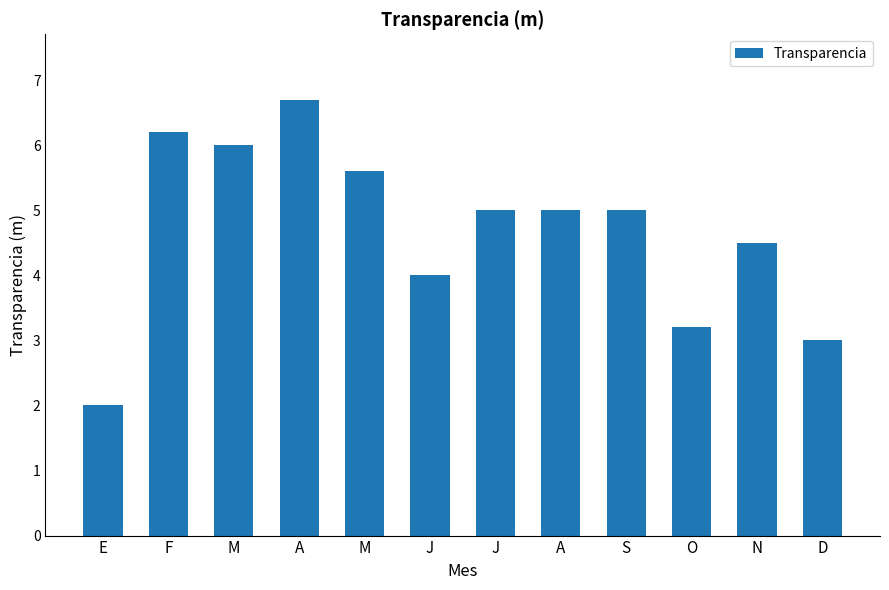

Where does the data first go above 5?

F